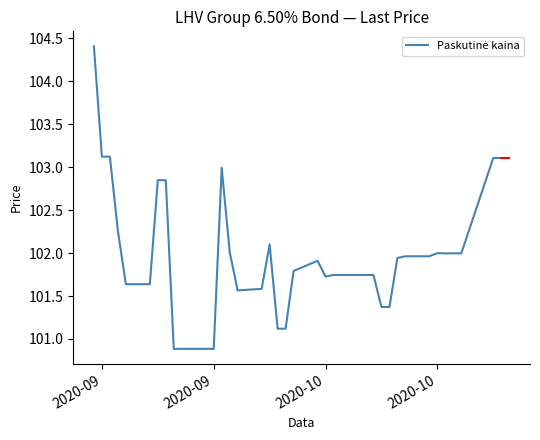

What is the smallest value displayed?

100.9